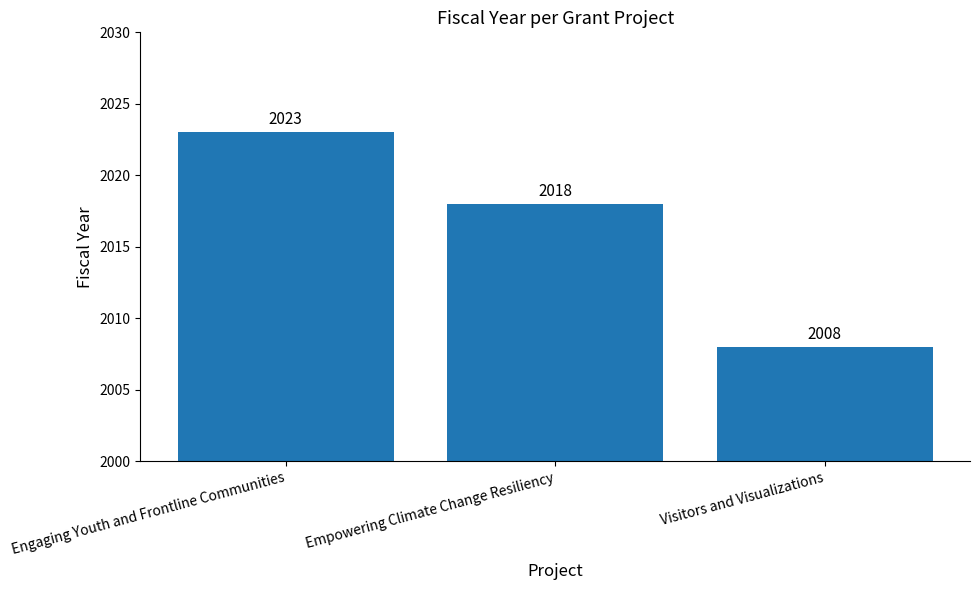

At which category does the chart reach its peak across all series?

Engaging Youth and Frontline Communities